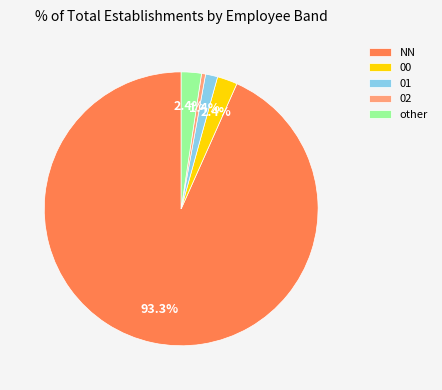

Count the number of slices in the pie.

5